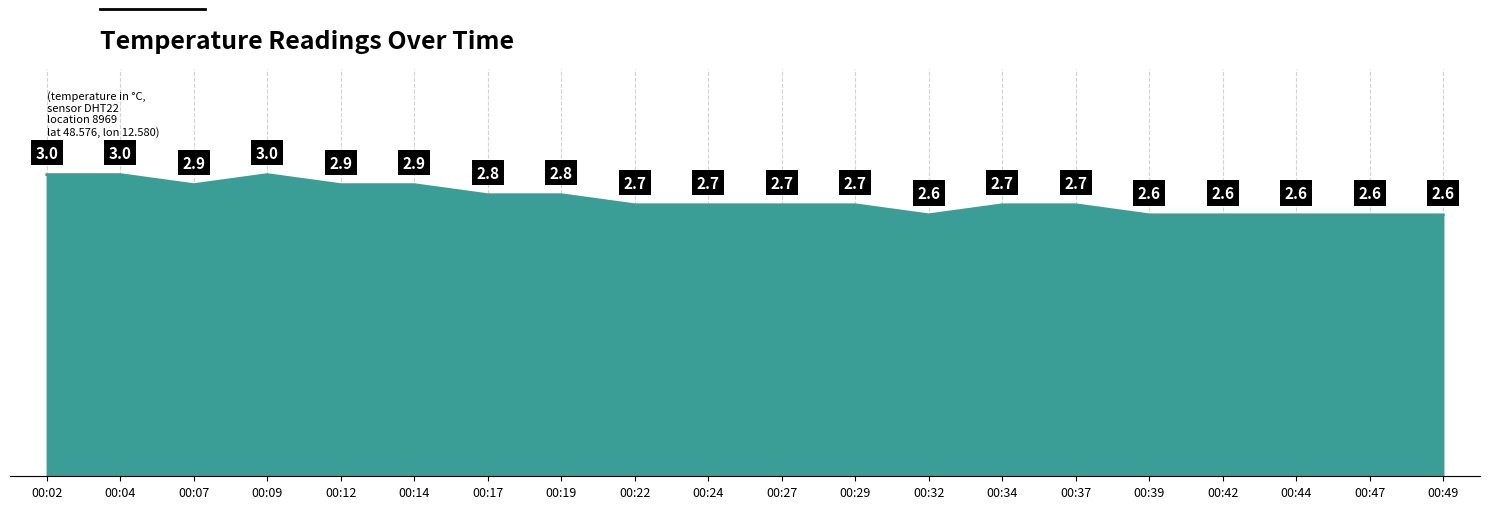

Which has a higher value, 00:19 or 00:27?

00:19